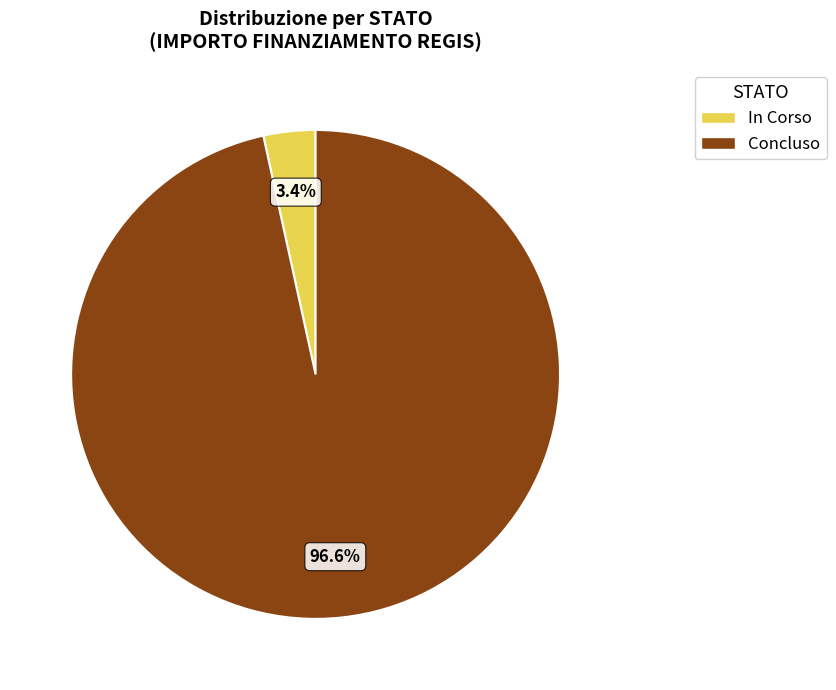

Does any single category account for the majority?

Yes